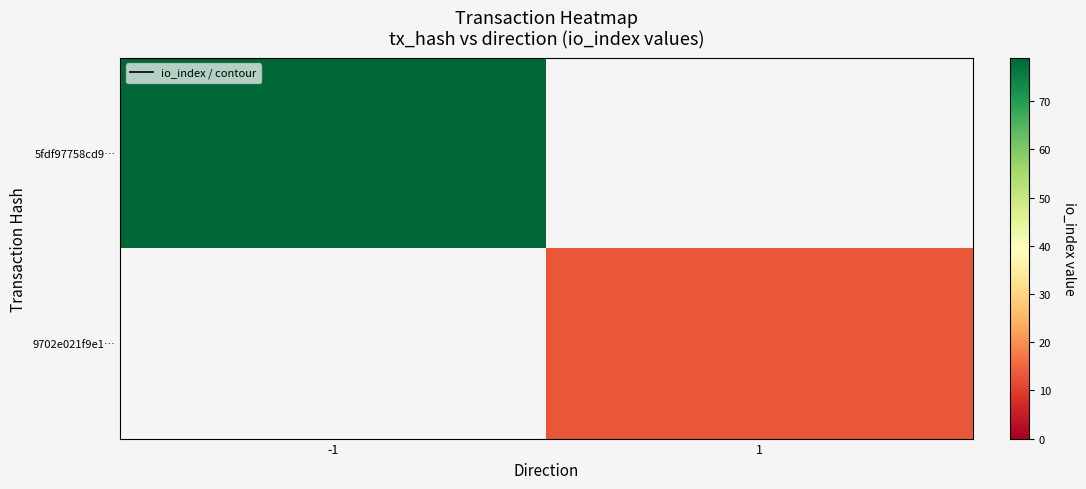

True or false: 5fdf97758cd9… has a value of 49 at 1.

False